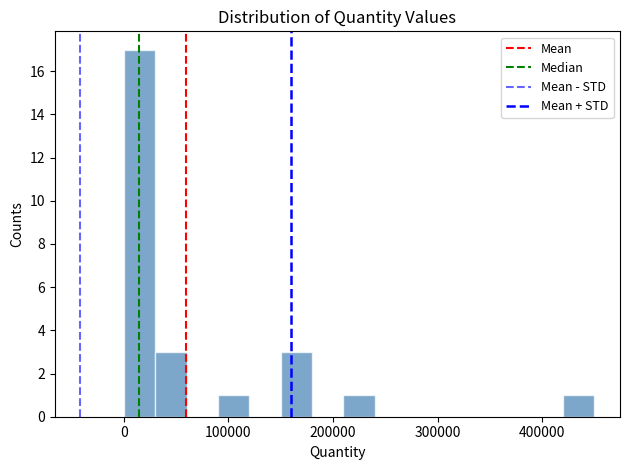

Read against the x-axis, roughly where is the centre of the tallest bar?

20000